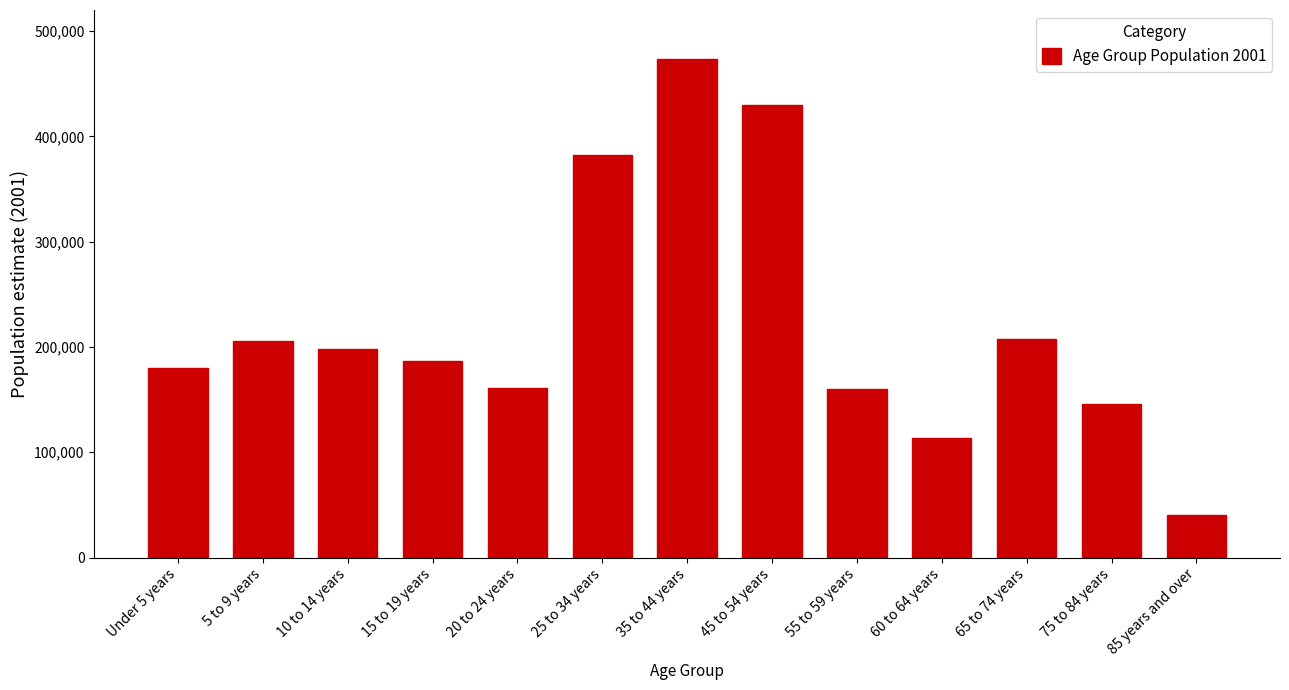

How many bars are there in total?

13